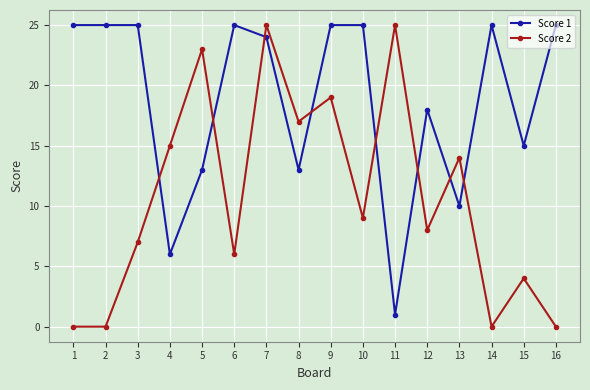

What is the maximum value shown in the chart?

25